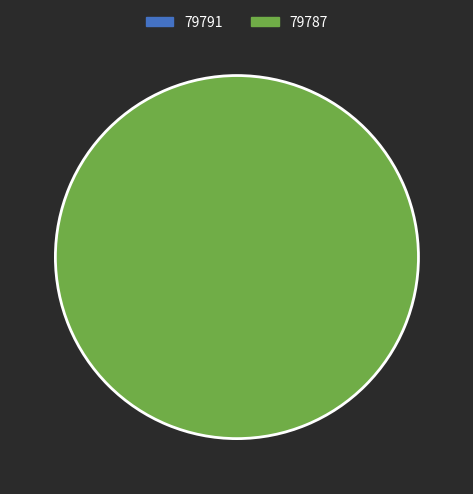

The 79791 slice represents 1% of the pie. True or false?

False